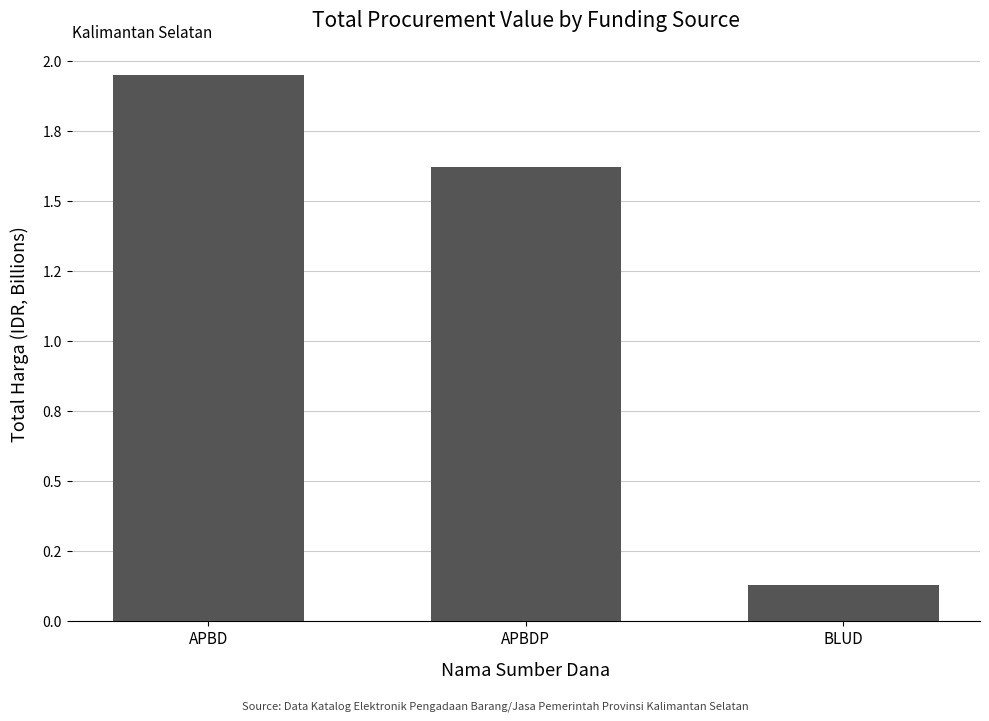

Rank the categories by value from lowest to highest.

BLUD, APBDP, APBD